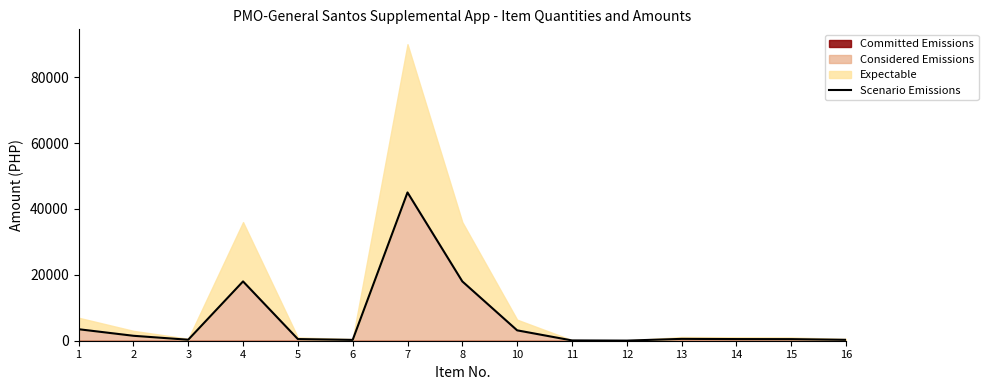

List the labels in order of value, smallest first.

12, 11, 6, 16, 3, 15, 5, 14, 13, 2, 10, 1, 4, 8, 7